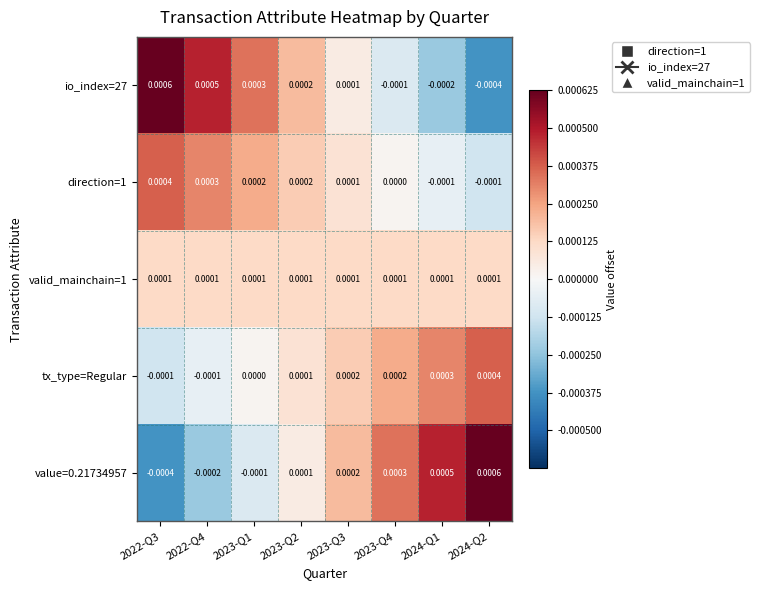

Is the value of direction=1 at 2024-Q1 greater than the value of tx_type=Regular at 2023-Q3?

No